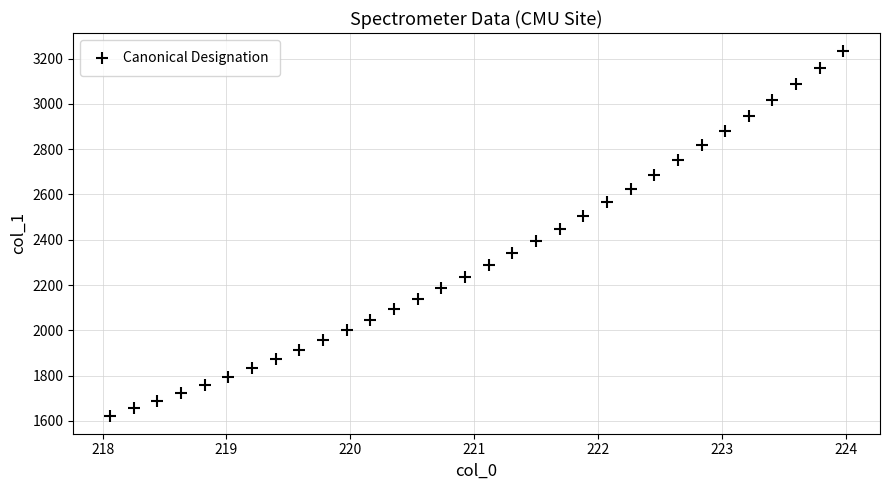

What is the range of X values (max minus min)?

5.9